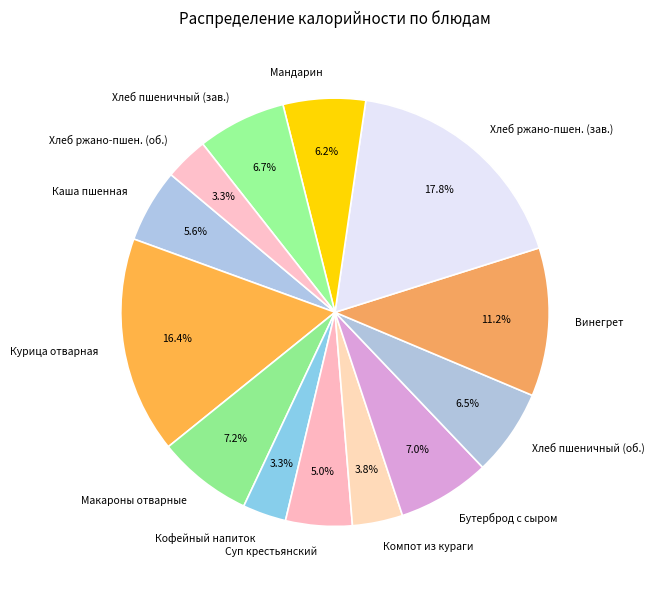

Does Каша пшенная represent more than half of the total?

No